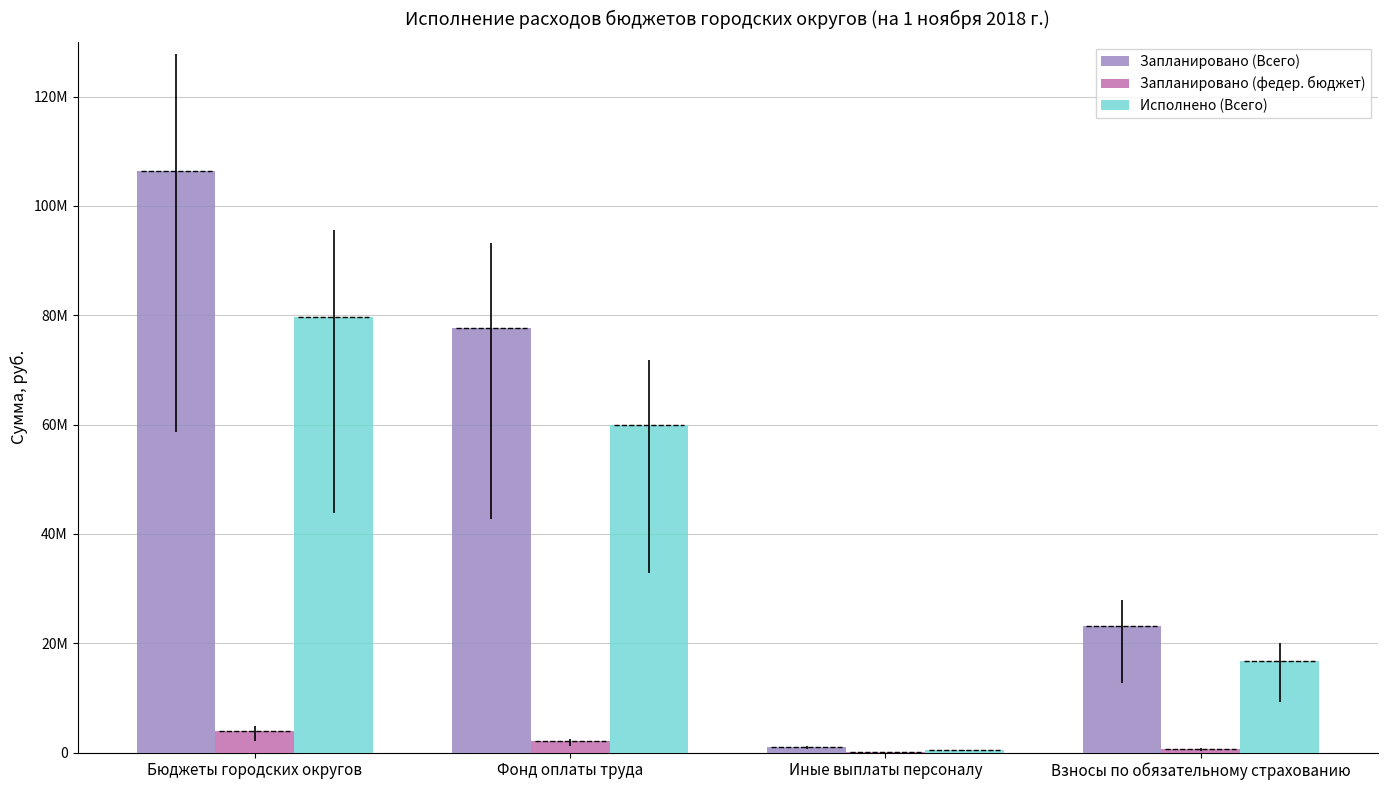

Reading right to left, what are all the values shown in this chart?

Запланировано (Всего): Взносы по обязательному страхованию=23201994.8	Иные выплаты персоналу=1056510.0	Фонд оплаты труда=77734574.3	Бюджеты городских округов=106472308.8
Запланировано (федер. бюджет): Взносы по обязательному страхованию=622552.3	Иные выплаты персоналу=37660.0	Фонд оплаты труда=2077640.3	Бюджеты городских округов=3995000.0
Исполнено (Всего): Взносы по обязательному страхованию=16692552.2	Иные выплаты персоналу=423424.4	Фонд оплаты труда=59848845.2	Бюджеты городских округов=79670964.1